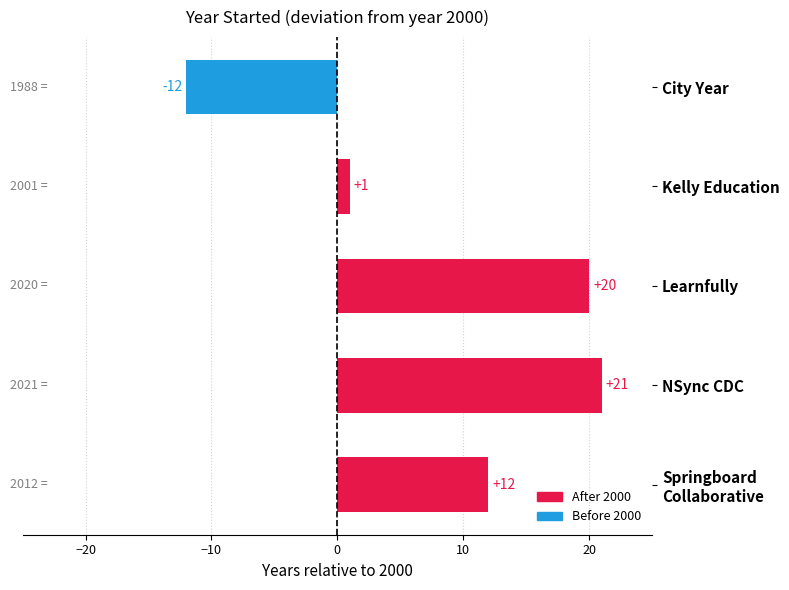

What is the change in value from City Year to Learnfully?

+32